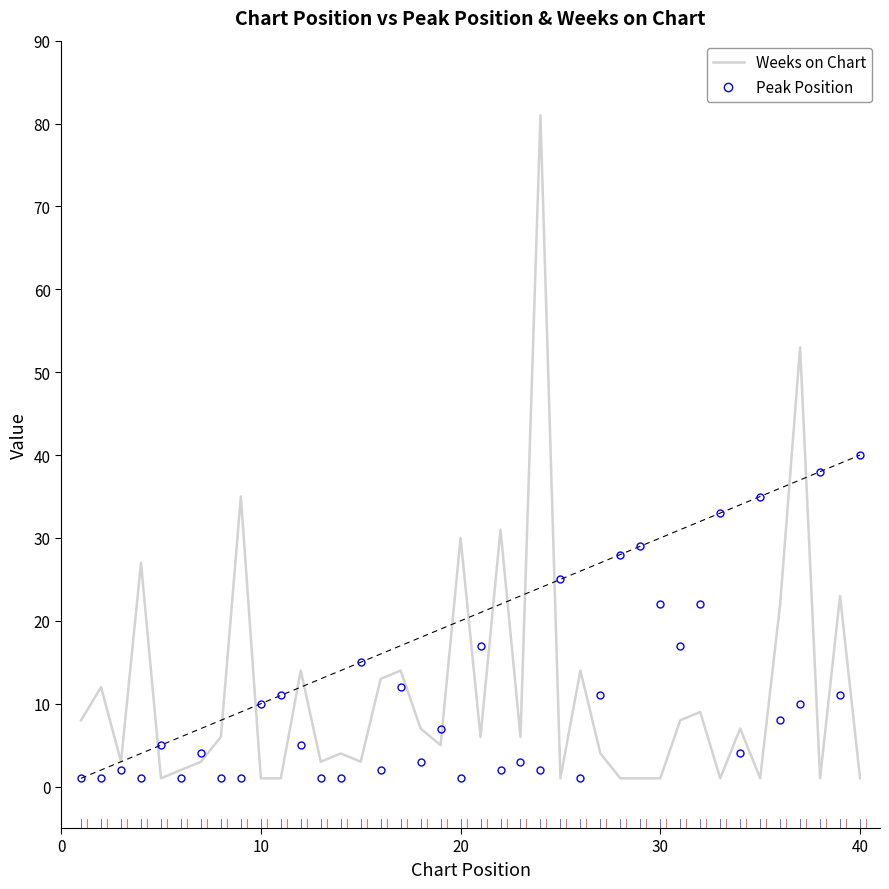

List the series in order of their peak value, lowest first.

Peak Position, Weeks on Chart